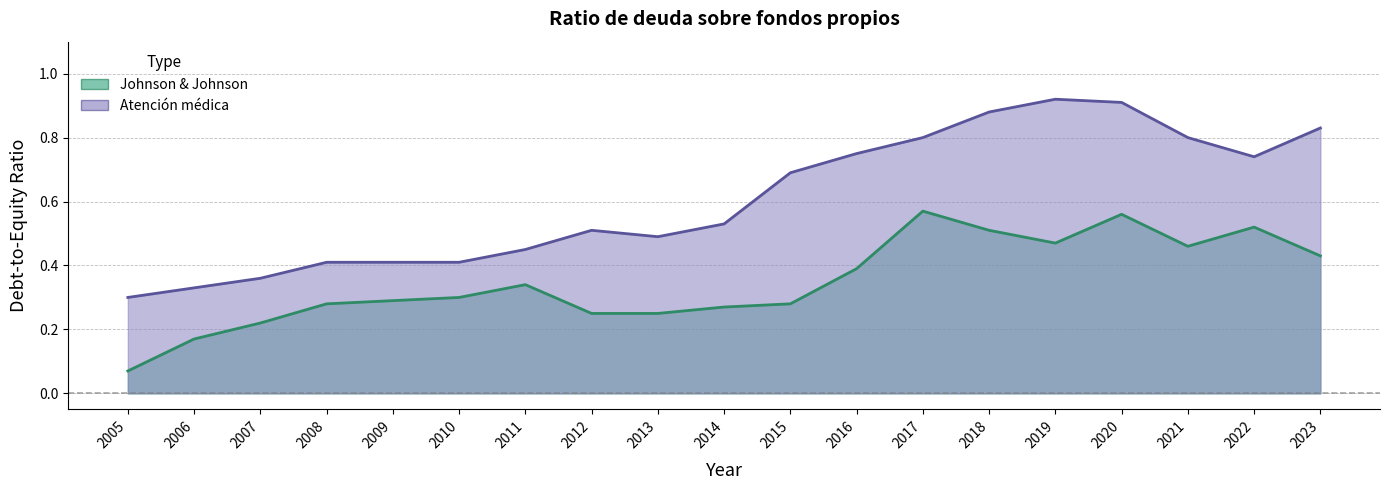

Does the chart have visible grid lines?

Yes